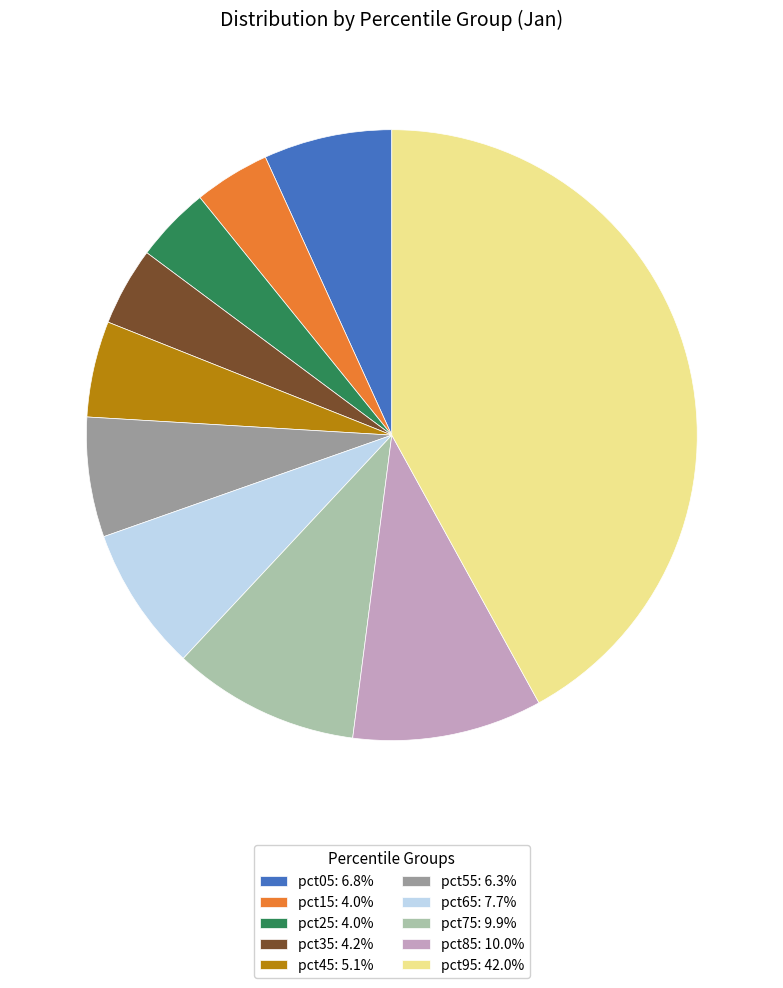

The pct55 slice represents 6% of the pie. True or false?

True